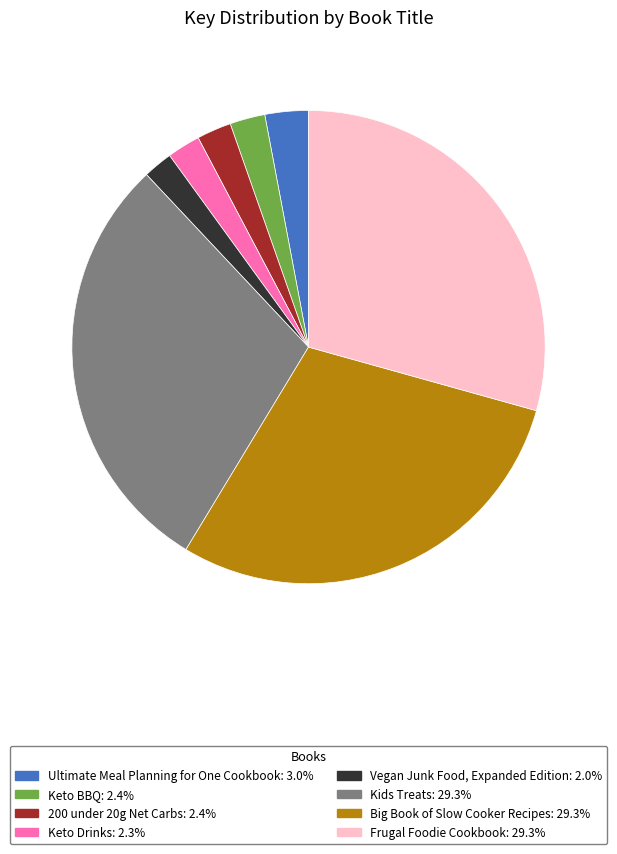

Does any single category account for the majority?

No